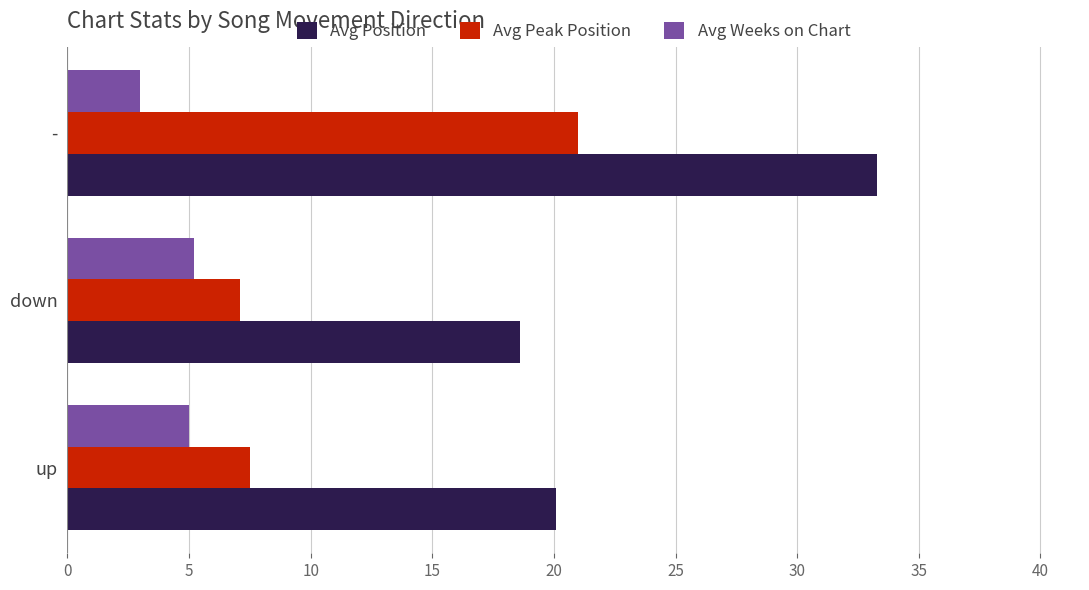

Rank the series by their average value, from highest to lowest.

Avg Position, Avg Peak Position, Avg Weeks on Chart